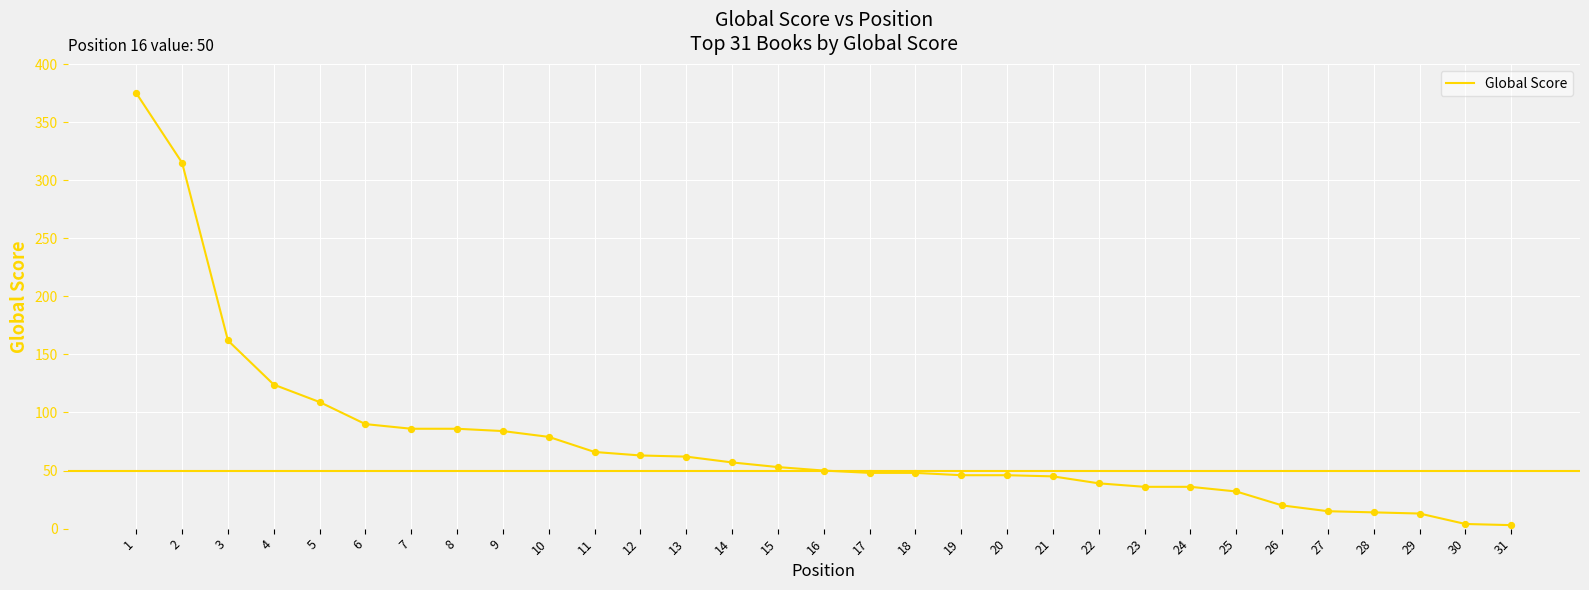

Between 3 and 25, which is larger?

3